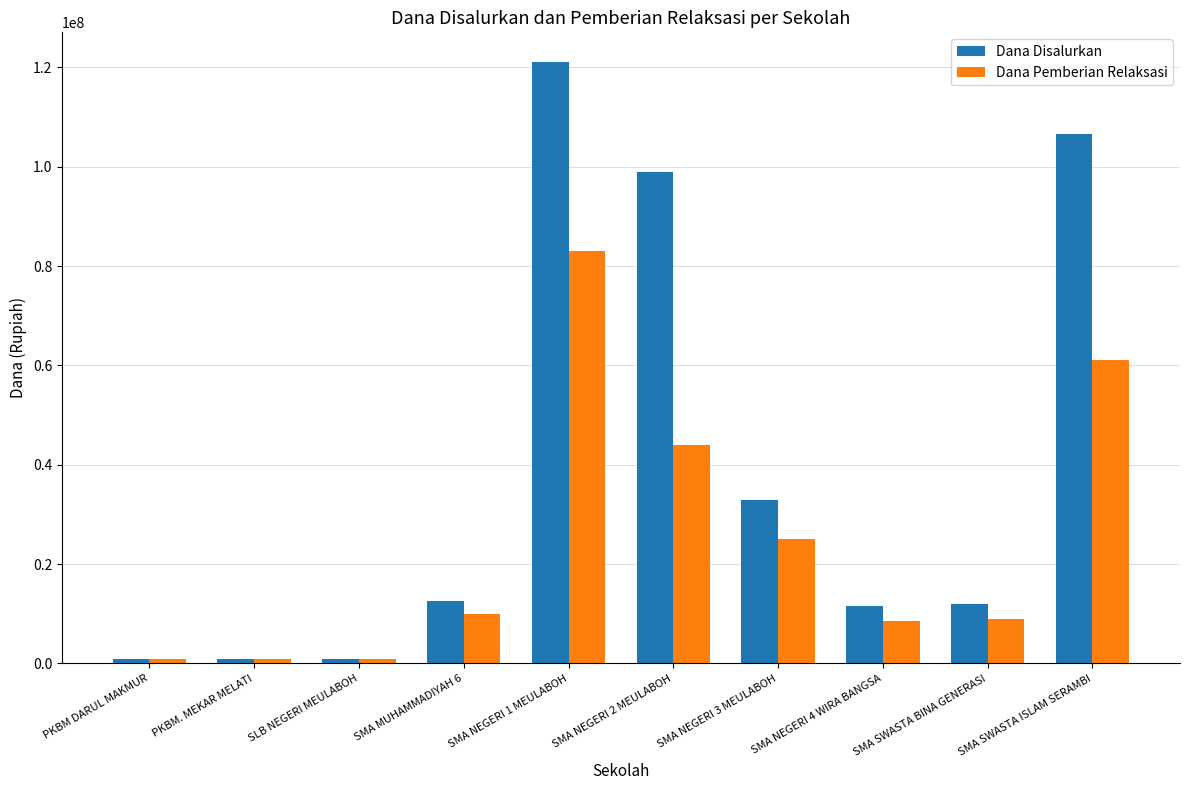

Which series has the largest total across all categories?

Dana Disalurkan